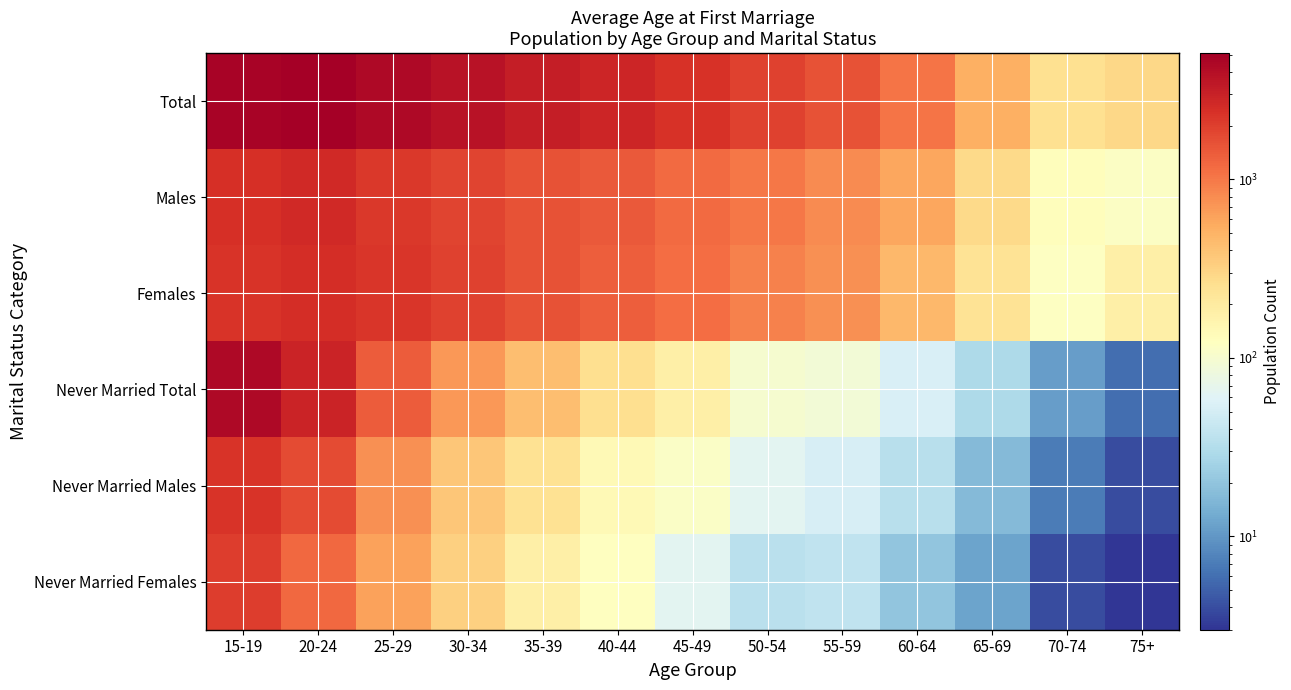

Reading left to right, extract all data points from this chart.

Total: 15-19=4731	20-24=5094	25-29=4404	30-34=3789	35-39=3136	40-44=2785	45-49=2344	50-54=1930	55-59=1576	60-64=1052	65-69=522	70-74=250	75+=292
Males: 15-19=2417	20-24=2614	25-29=2159	30-34=1876	35-39=1587	40-44=1419	45-49=1189	50-54=1016	55-59=815	60-64=583	65-69=284	70-74=131	75+=115
Females: 15-19=2314	20-24=2480	25-29=2245	30-34=1913	35-39=1549	40-44=1366	45-49=1155	50-54=914	55-59=761	60-64=469	65-69=238	70-74=119	75+=177
Never Married Total: 15-19=4356	20-24=2930	25-29=1384	30-34=703	35-39=426	40-44=261	45-49=177	50-54=100	55-59=90	60-64=54	65-69=29	70-74=11	75+=6
Never Married Males: 15-19=2300	20-24=1734	25-29=766	30-34=379	35-39=248	40-44=140	45-49=112	50-54=65	55-59=52	60-64=34	65-69=17	70-74=7	75+=4
Never Married Females: 15-19=2056	20-24=1196	25-29=618	30-34=324	35-39=178	40-44=121	45-49=65	50-54=35	55-59=38	60-64=20	65-69=12	70-74=4	75+=2